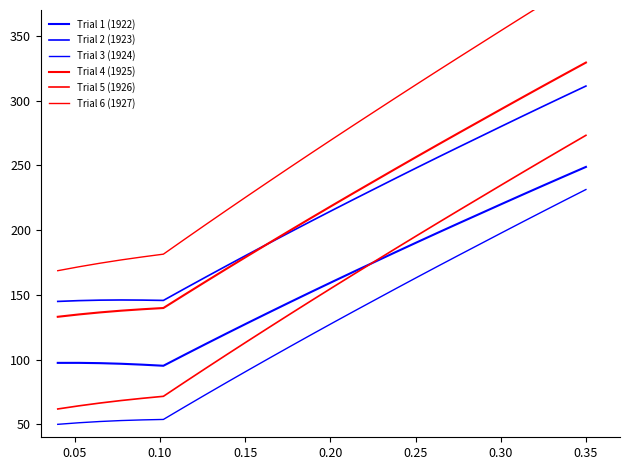

Which series has the widest spread of values?

Trial 6 (1927)